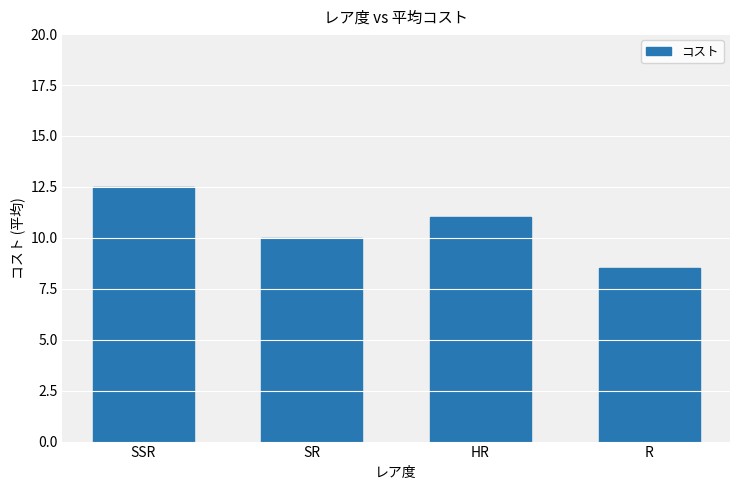

Reading left to right, transcribe all the data shown in this chart.

SSR=12.5	SR=10.0	HR=11.0	R=8.5